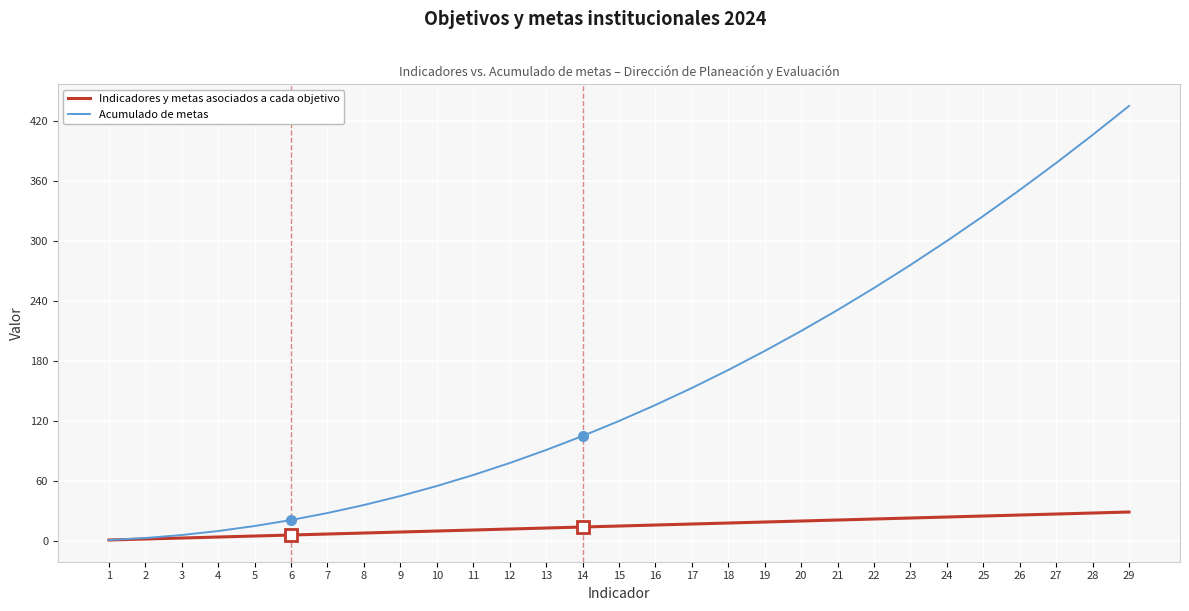

At 16, list the series in order from largest to smallest.

Acumulado de metas, Indicadores y metas asociados a cada objetivo